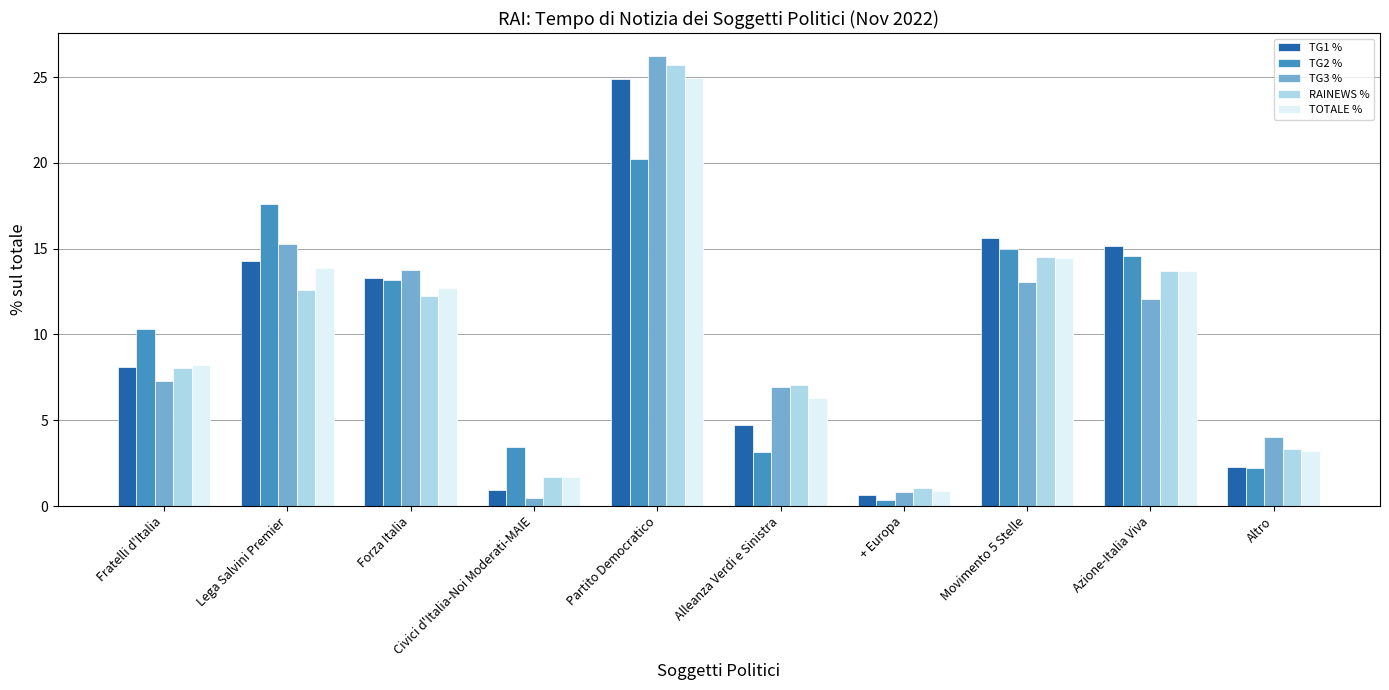

What is the difference between the second highest and minimum values in the TG2 % series?

17.3